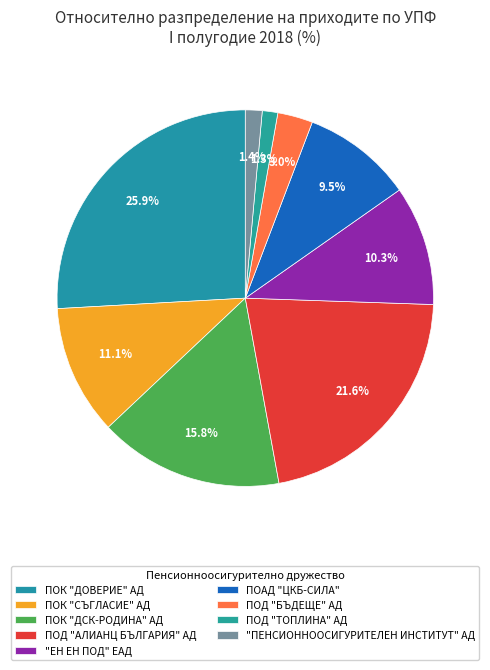

Approximately how many times larger is the value at ПОАД "ЦКБ-СИЛА" compared to ПОД "АЛИАНЦ БЪЛГАРИЯ" АД?

0.4